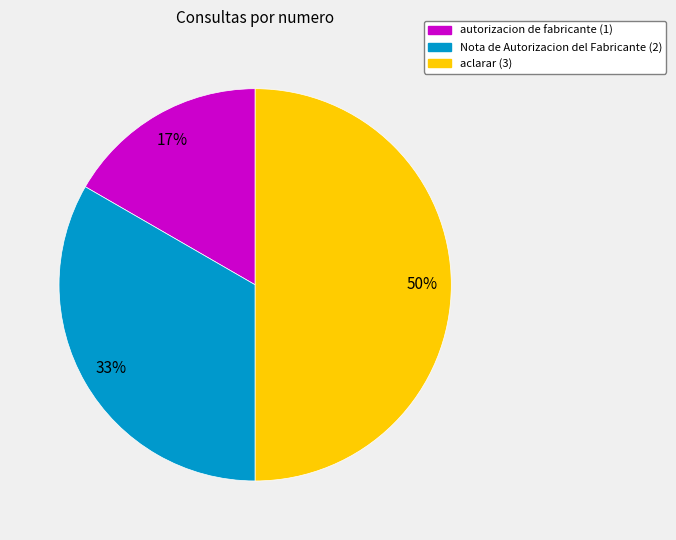

Which slice is the smallest?

autorizacion de fabricante (1)